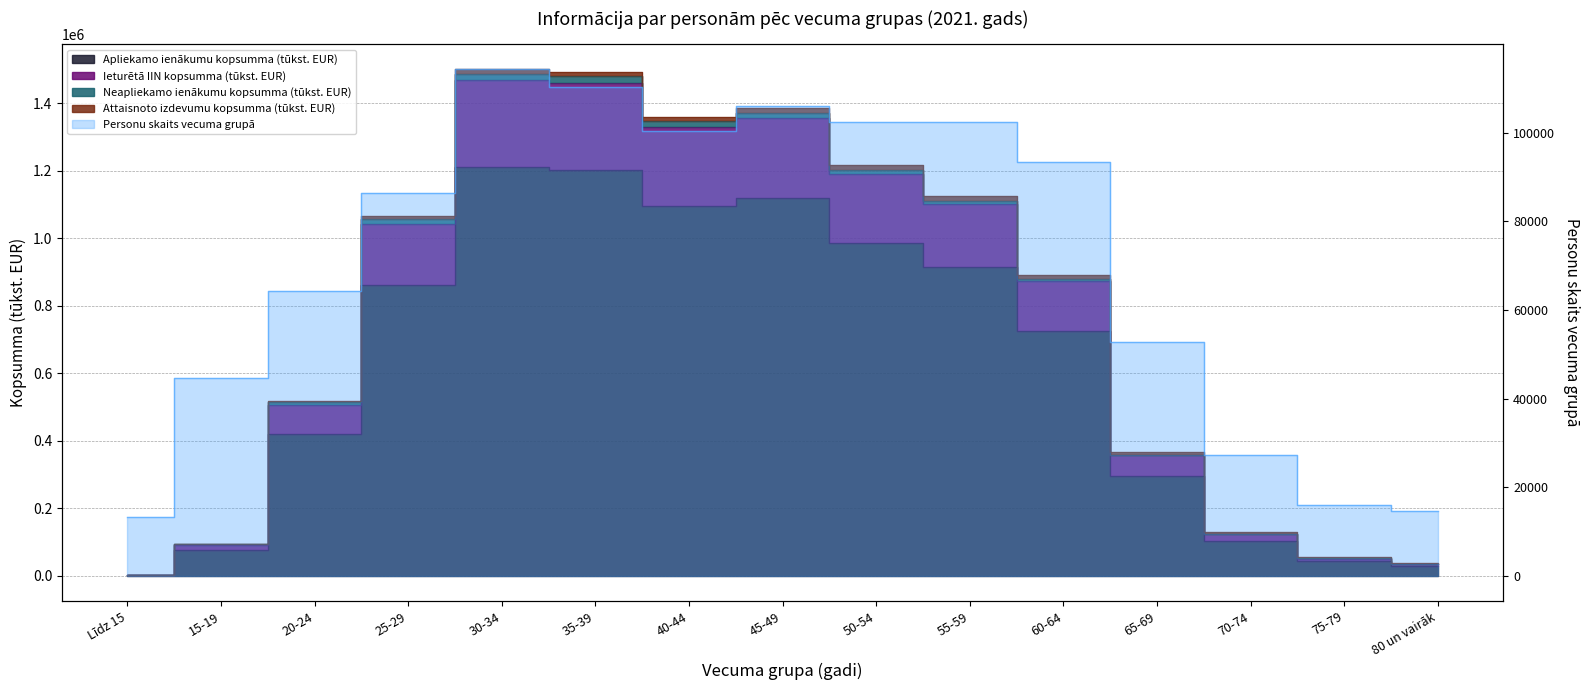

What is the total value across all series at 65-69?

708057.1